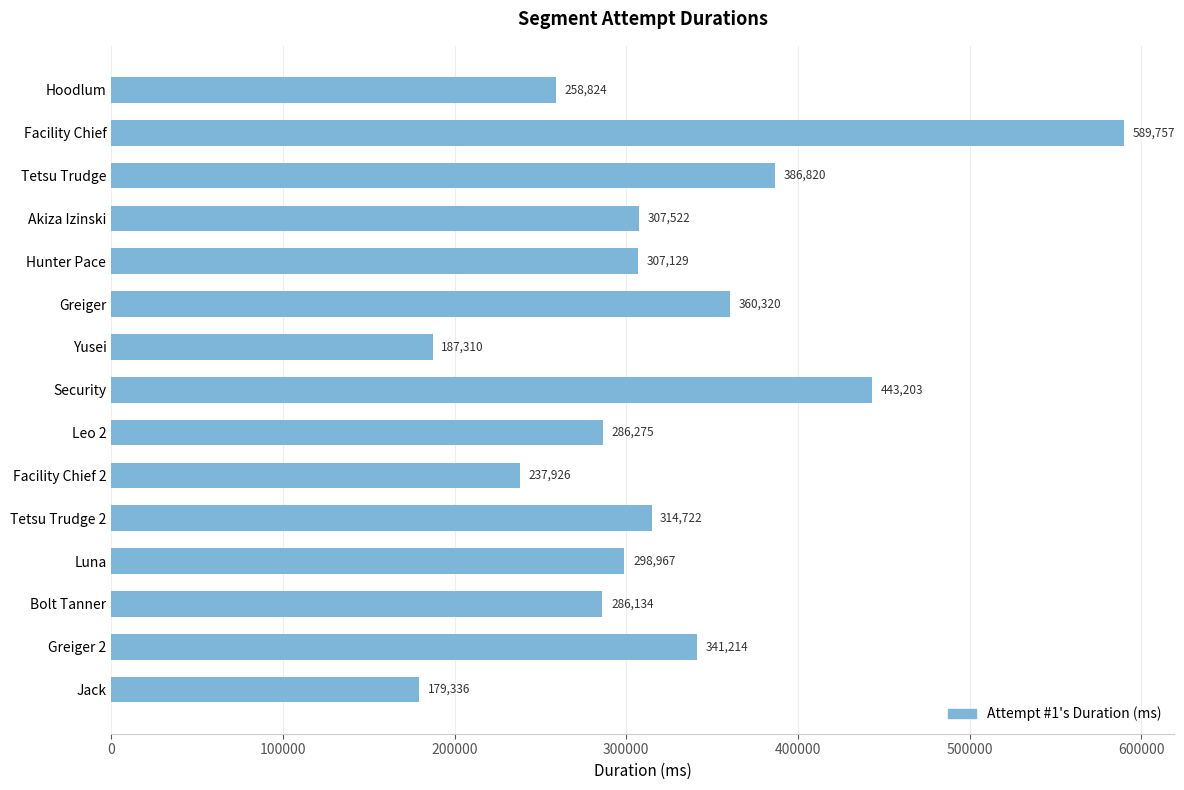

How many bars are there in total?

15